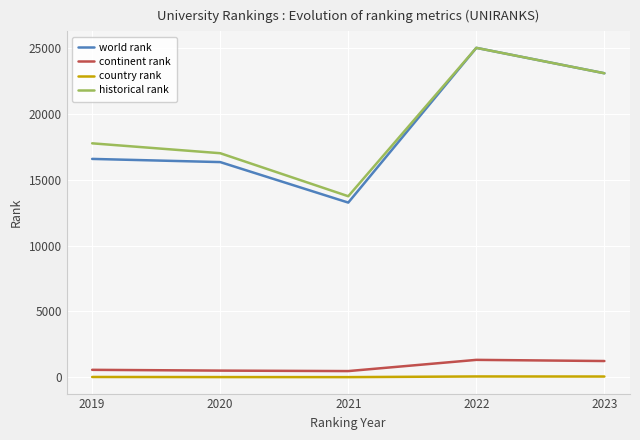

What is the minimum value for historical rank?

13743.0